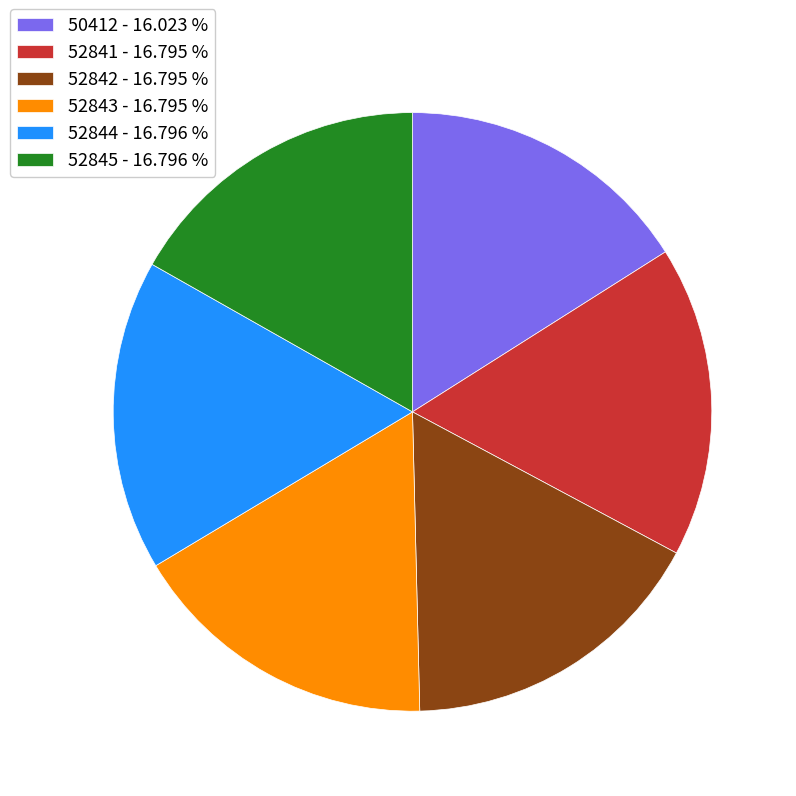

Is 52842 - 16.795 % the majority of the pie?

No